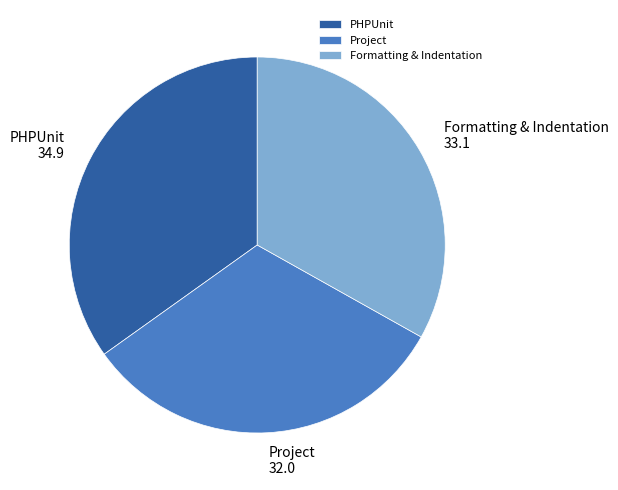

Which slice is the smallest?

Project